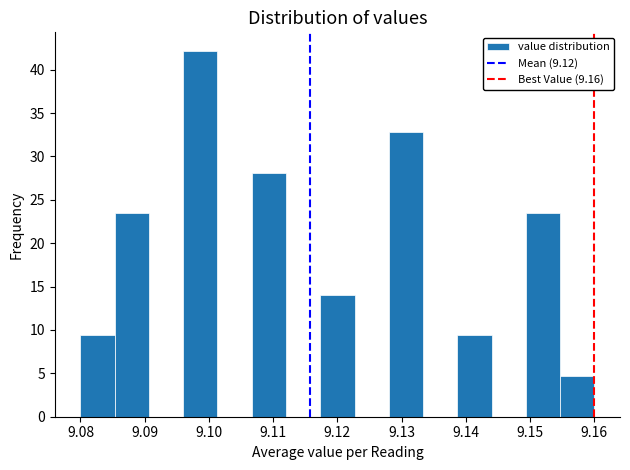

Reading left to right, list every bar in this chart as the range it spans on the x-axis followed by its height. Neither the bar edges nor the heights are printed on the chart, so give them approximately, as read against the axes.

9.080 to 9.085: 9.5
9.085 to 9.091: 23.5
9.091 to 9.096: 0
9.096 to 9.101: 42.0
9.101 to 9.107: 0
9.107 to 9.112: 28.0
9.112 to 9.117: 0
9.117 to 9.123: 14.0
9.123 to 9.128: 0
9.128 to 9.133: 33.0
9.133 to 9.139: 0
9.139 to 9.144: 9.5
9.144 to 9.149: 0
9.149 to 9.155: 23.5
9.155 to 9.160: 4.5